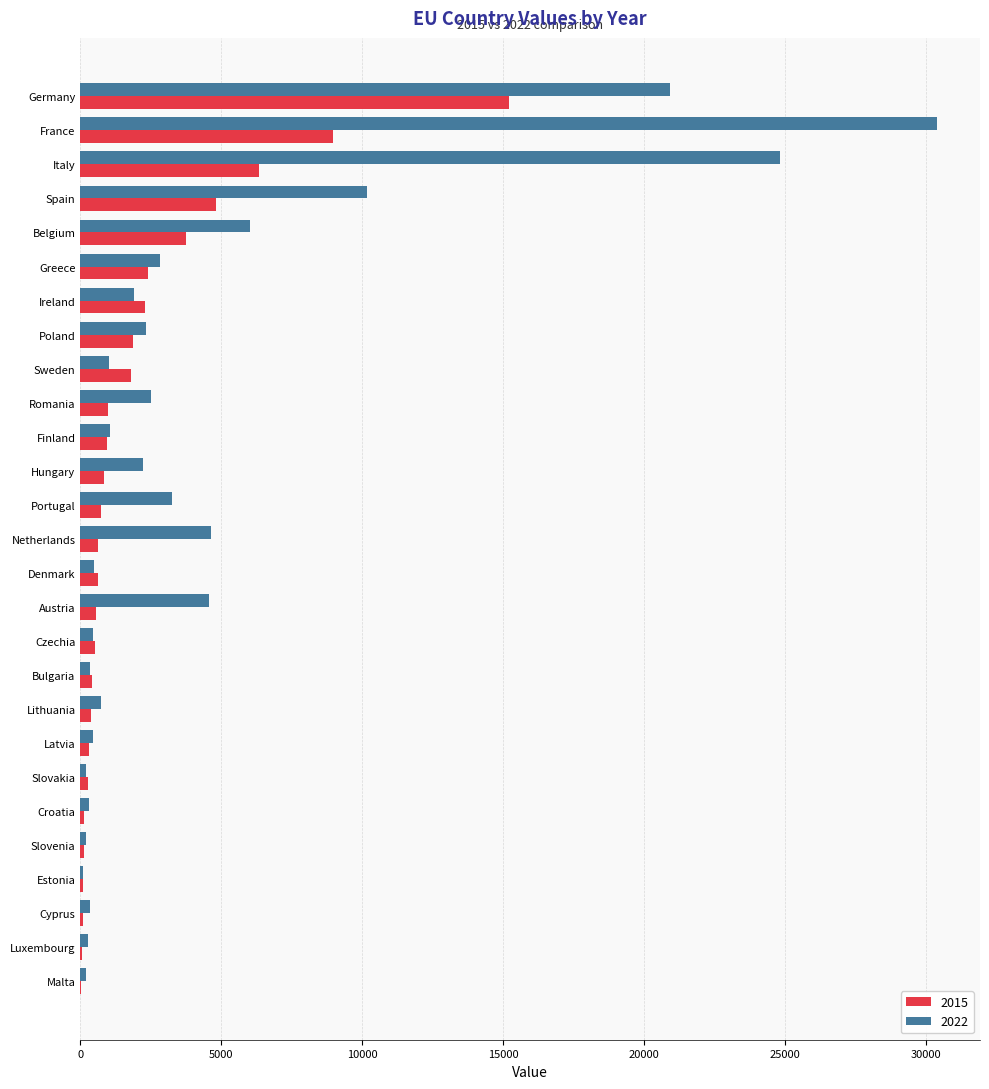

At which category is the sum across all series the highest?

France